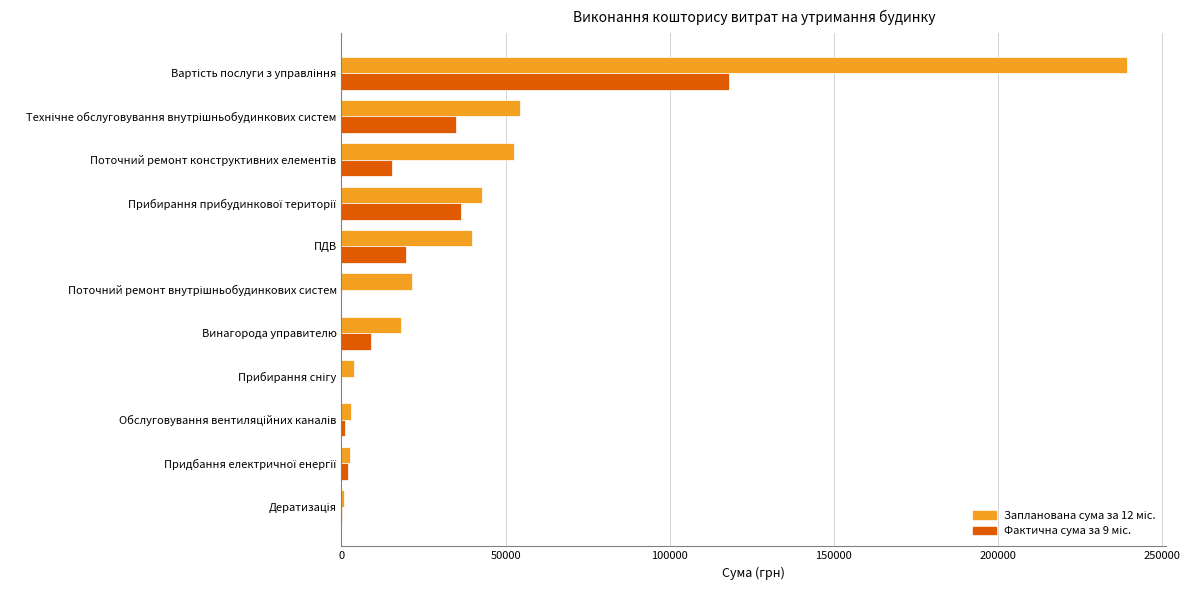

What is the total value across all series at ПДВ?

59575.2